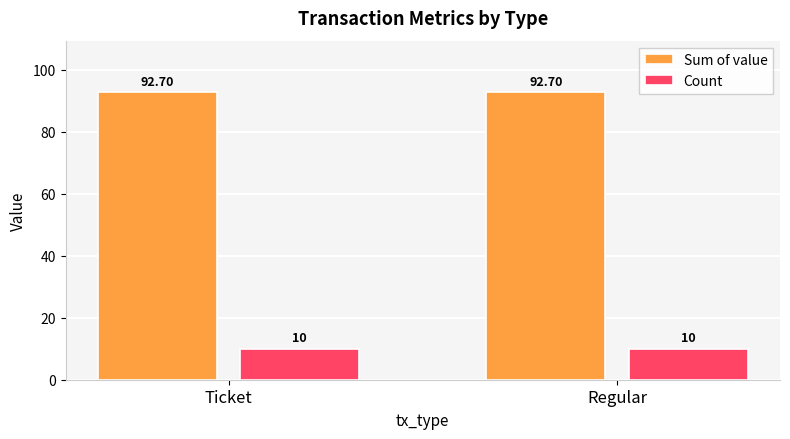

Rank the series by their maximum value, from highest to lowest.

Sum of value, Count